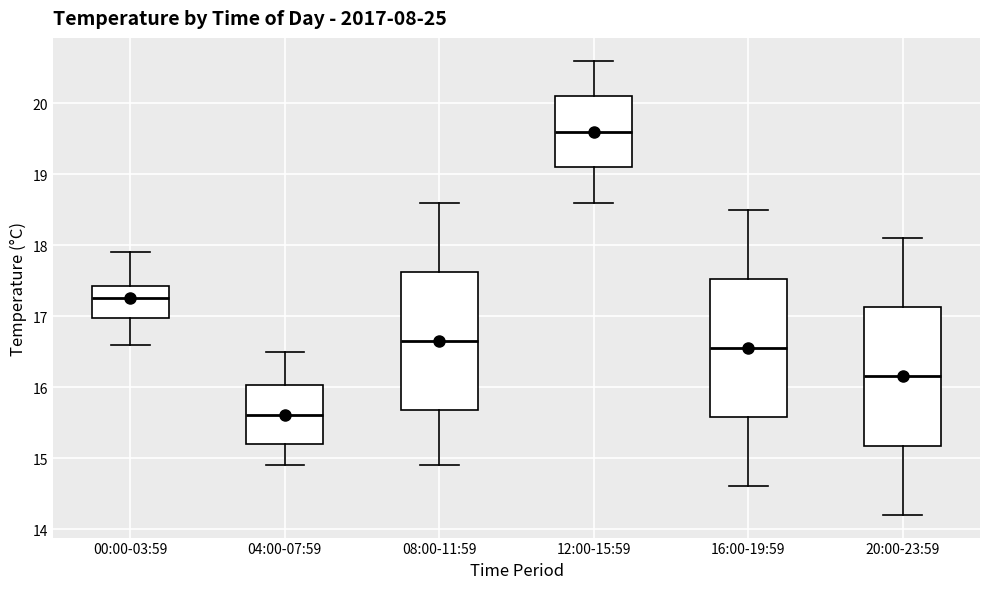

Which box's median line is the lowest?

04:00-07:59